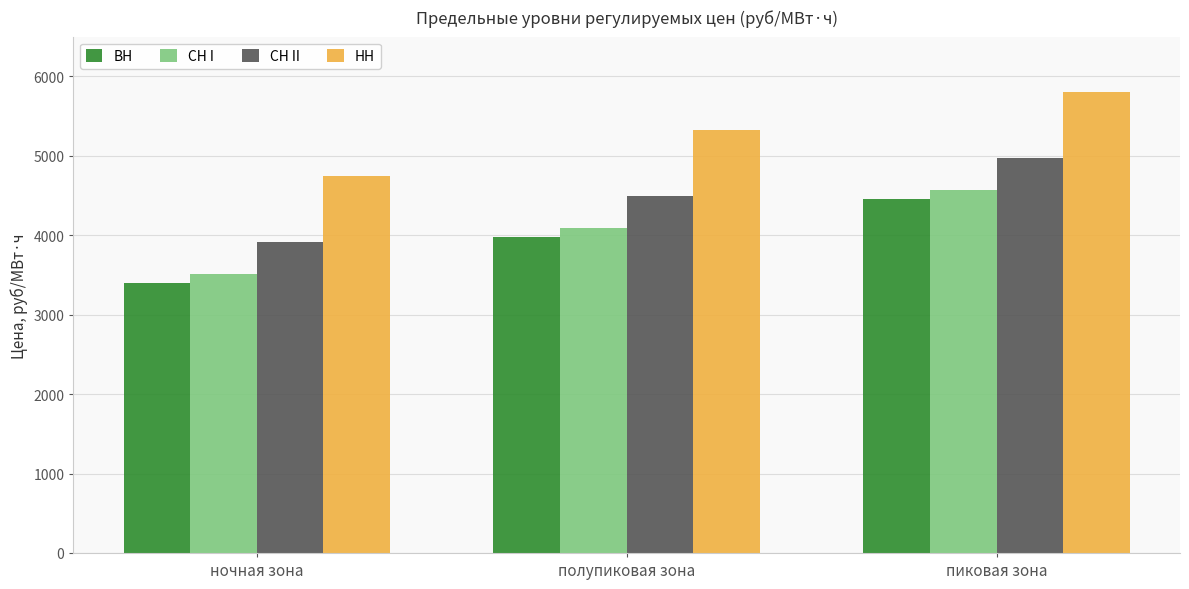

At which category does the chart reach its minimum across all series?

ночная зона